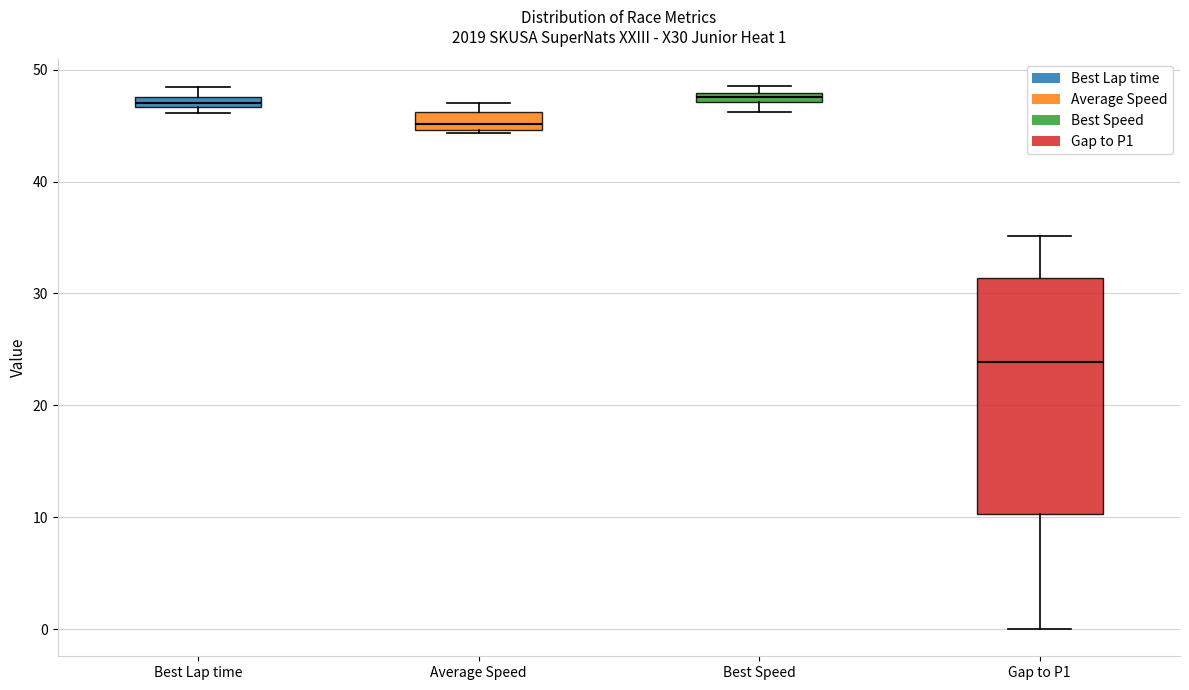

Which box is the tallest, from its lower edge to its upper edge?

Gap to P1